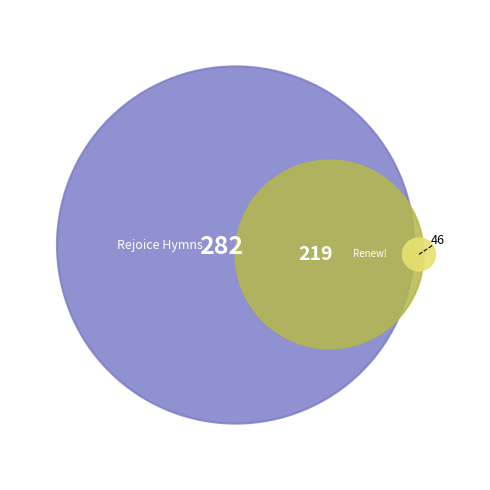

To the nearest percent, what portion does Renew! Songs and Hymns for Blended Worship represent?

44%